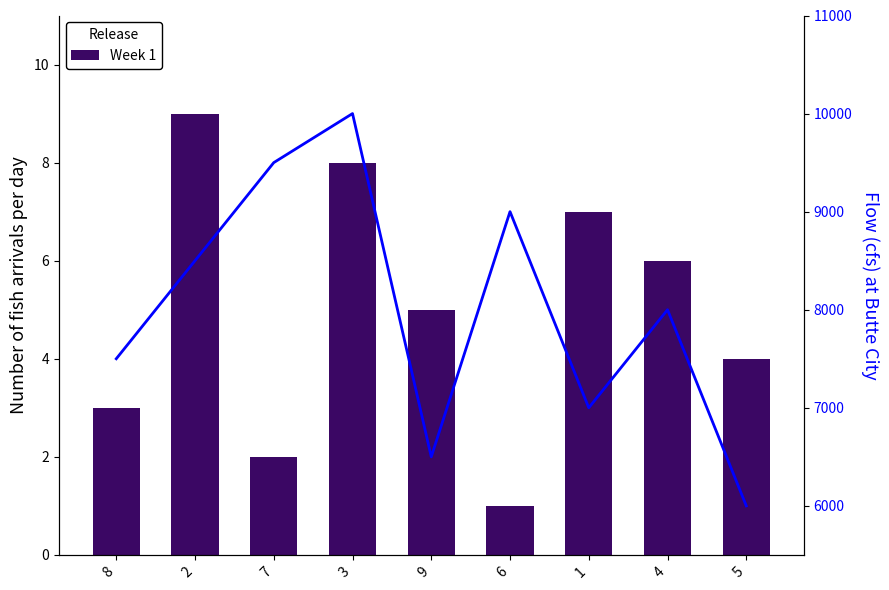

Between 8 and 4, which series saw the biggest shift?

Flow